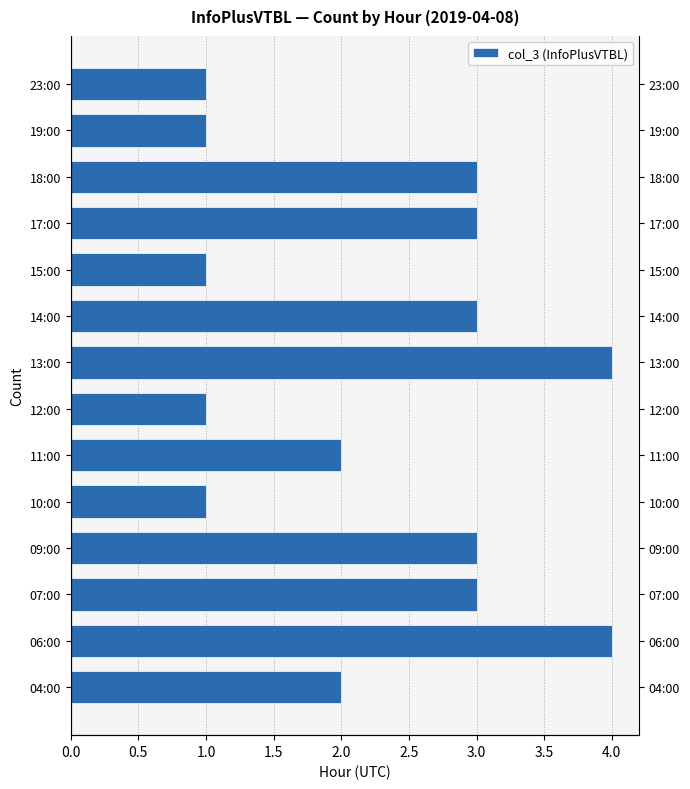

What is the greatest value displayed?

4